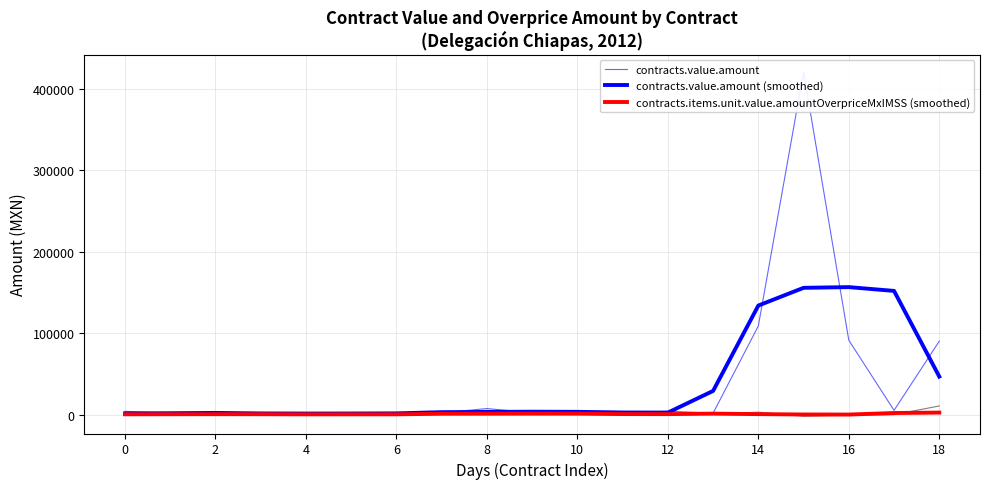

How many values in contracts.items.unit.value.amountOverpriceMxIMSS (smoothed) are above zero?

18